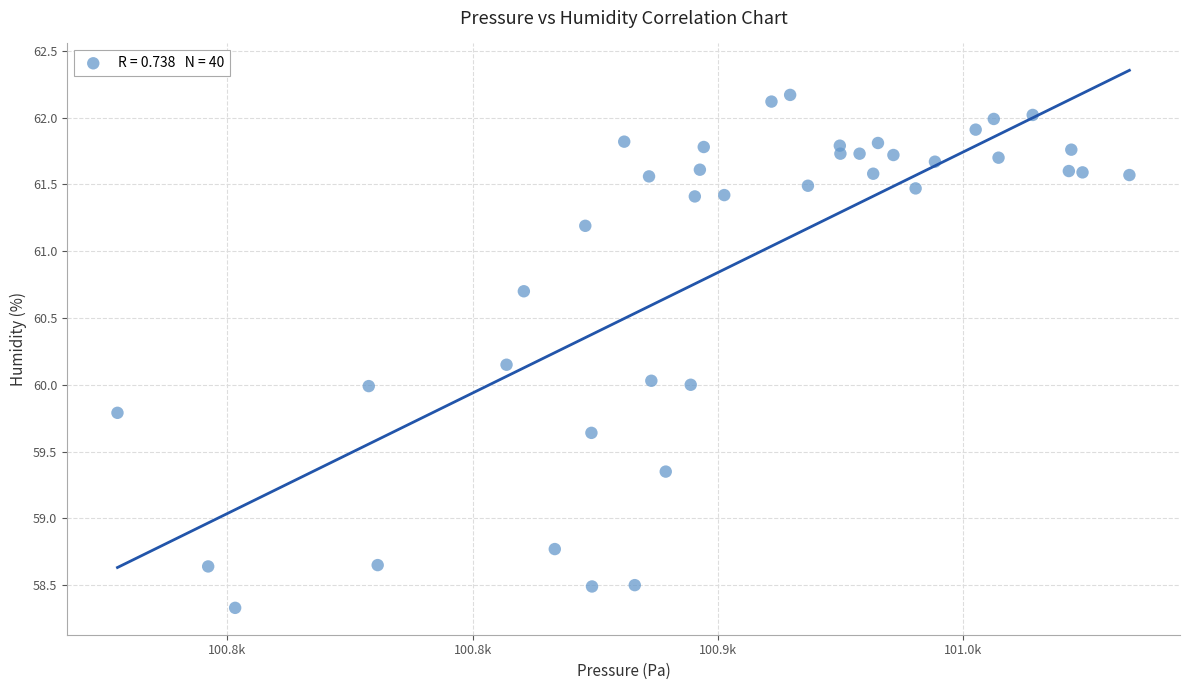

What is the range of X values (max minus min)?

206.4